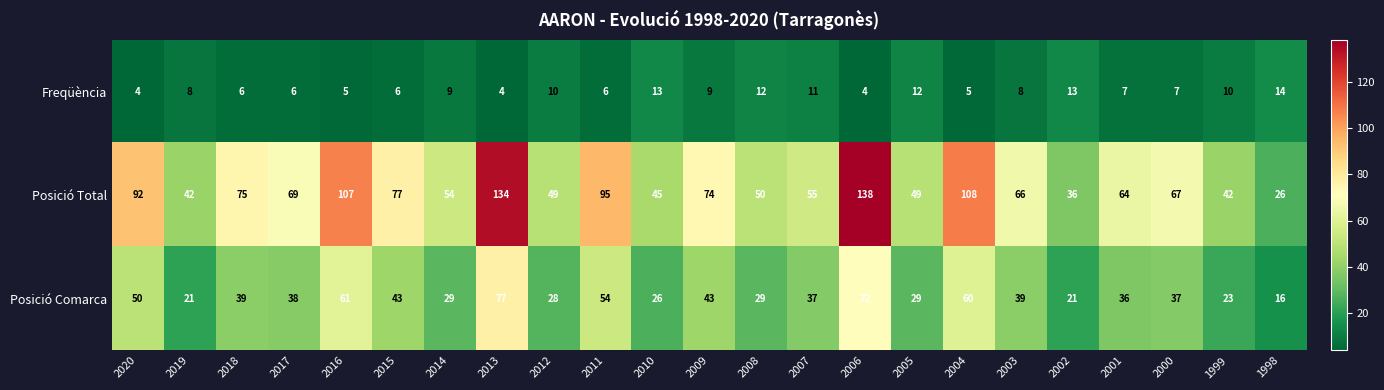

Where does the Posició Total series first go above 66?

2020